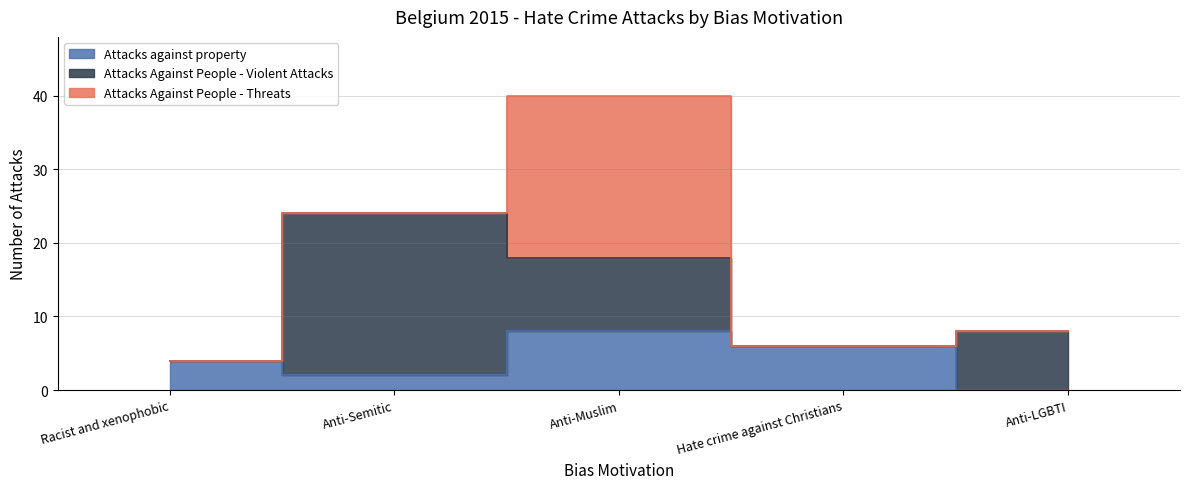

Which has a higher value, Anti-LGBTI or Anti-Muslim?

Anti-Muslim